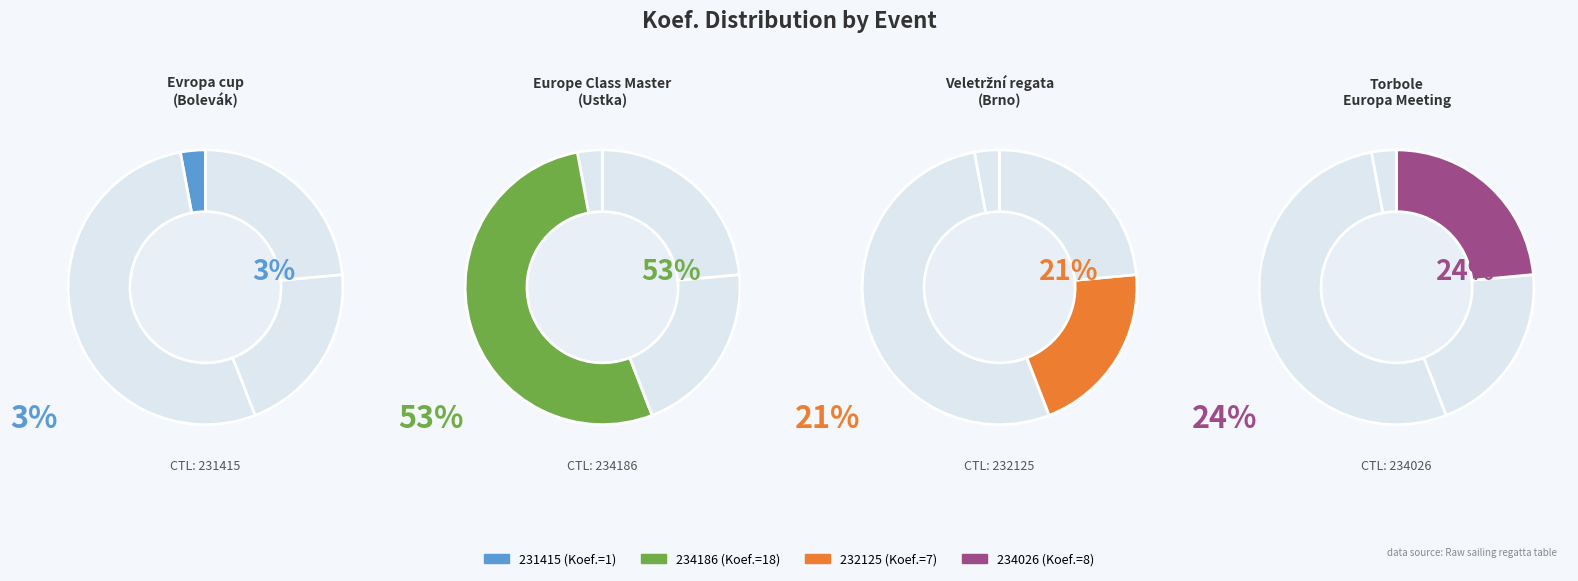

Approximately how many times larger is the value at 232125 compared to 234026?

0.9